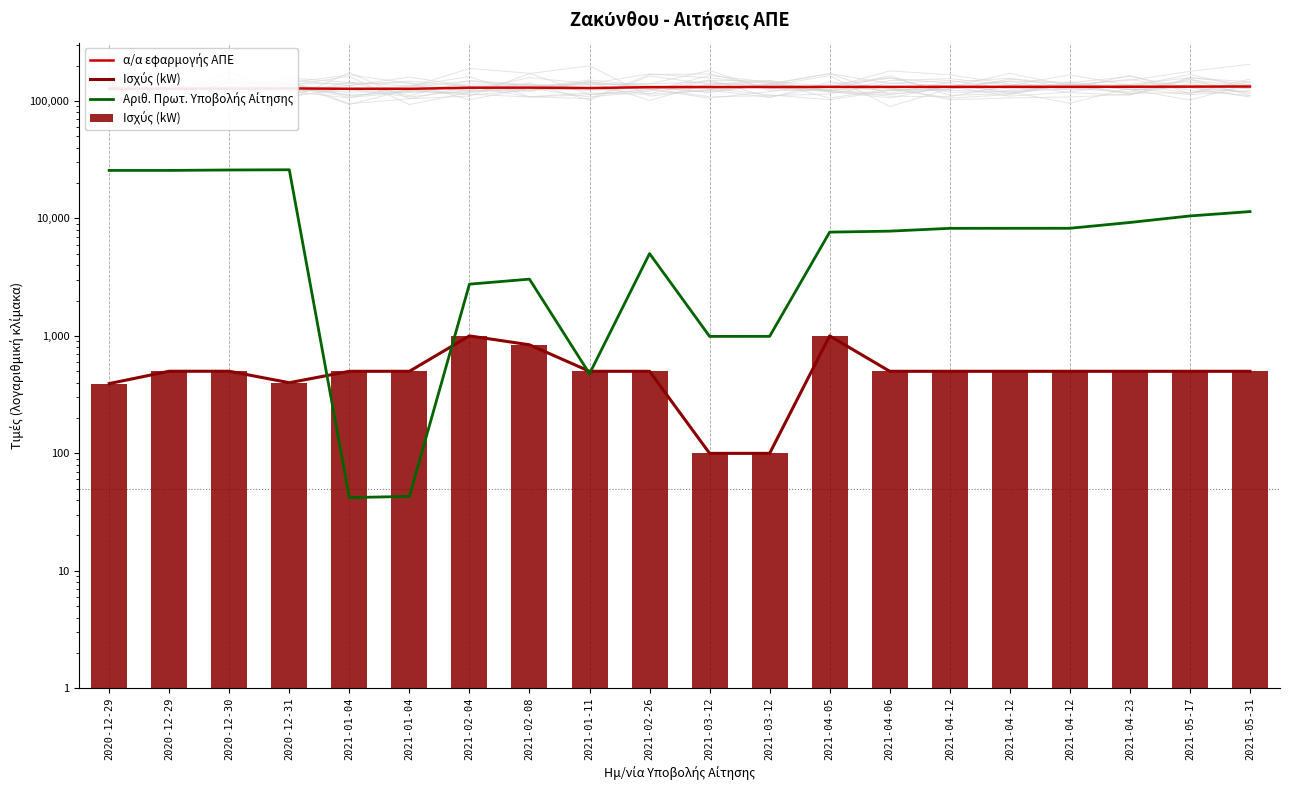

Reading left to right, list all the values displayed in this chart.

α/α εφαρμογής ΑΠΕ: 127535.0	127277.0	127430.0	128011.0	126995.0	126996.0	129720.0	129976.0	128937.0	131170.0	131562.0	131565.0	131893.0	131928.0	132010.0	132008.0	132009.0	132261.0	132546.0	132836.0
Ισχύς (kW): 392.4	499.9	499.9	399.3	499.5	499.5	1000.0	839.7	499.5	499.5	100.0	100.0	1000.0	499.5	499.5	499.5	499.5	499.5	499.5	499.5
Αριθ. Πρωτ. Υποβολής Αίτησης: 25638.0	25639.0	25860.0	25969.0	42.0	43.0	2757.0	3042.0	476.0	5023.0	990.0	991.0	7648.0	7796.0	8238.0	8245.0	8247.0	9240.0	10502.0	11439.0